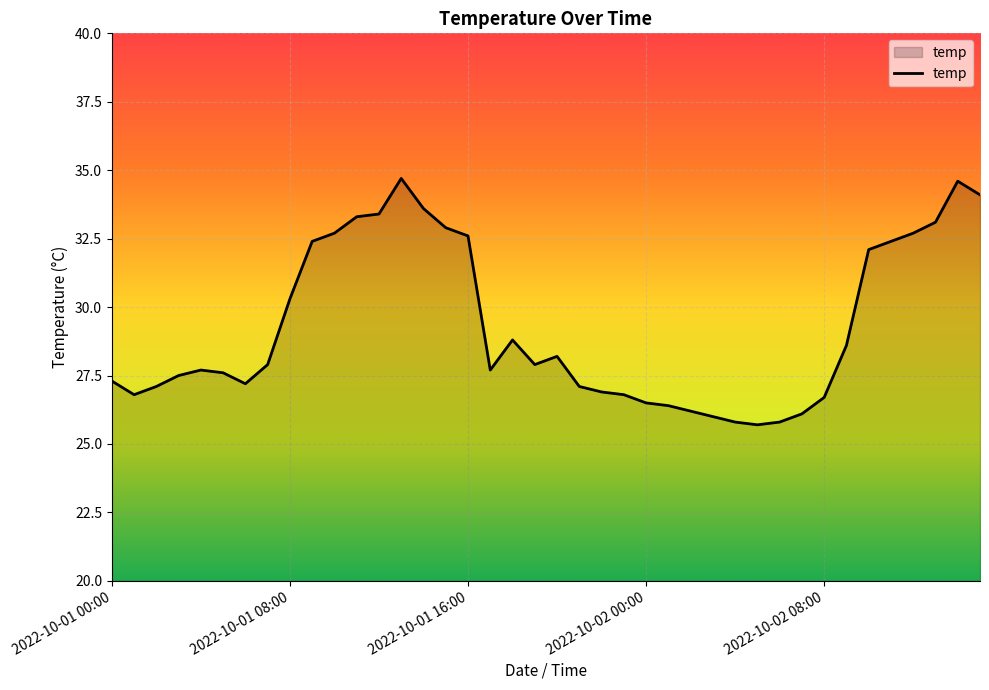

What is the difference between the maximum and minimum values?

9.0